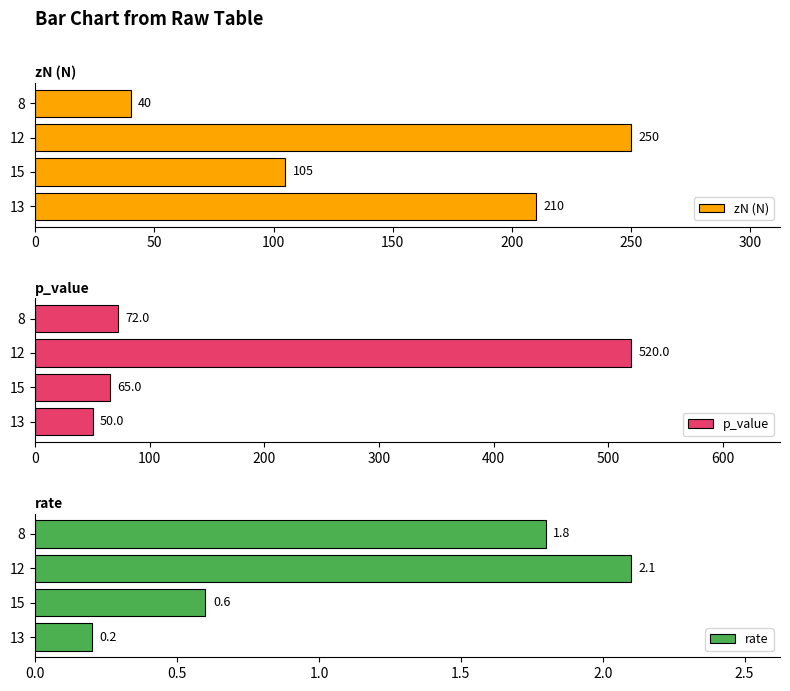

True or false: zN (N) has a value of 187.2 at 15.

False